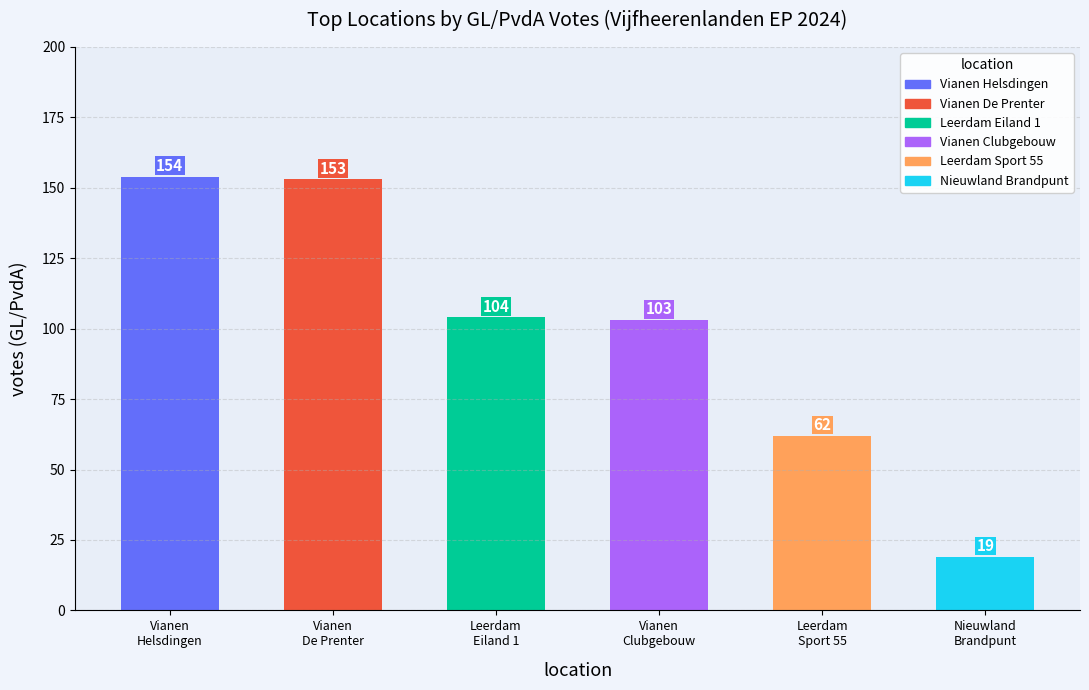

What is the sum of all values?

595